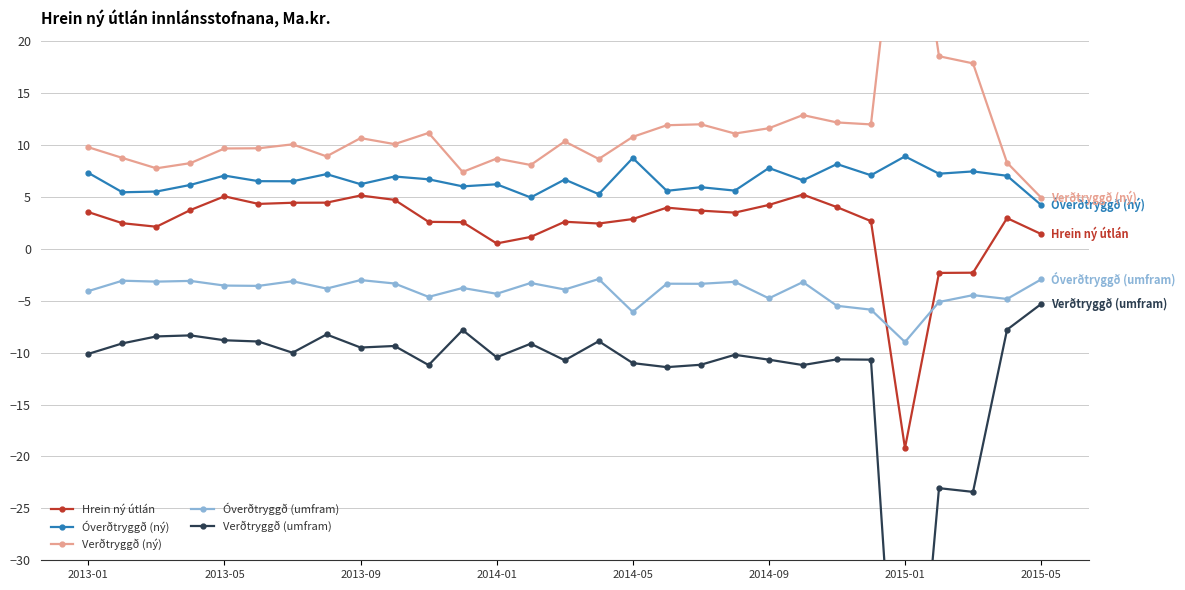

True or false: Hrein ný útlán has more than 2 interior local peaks.

True